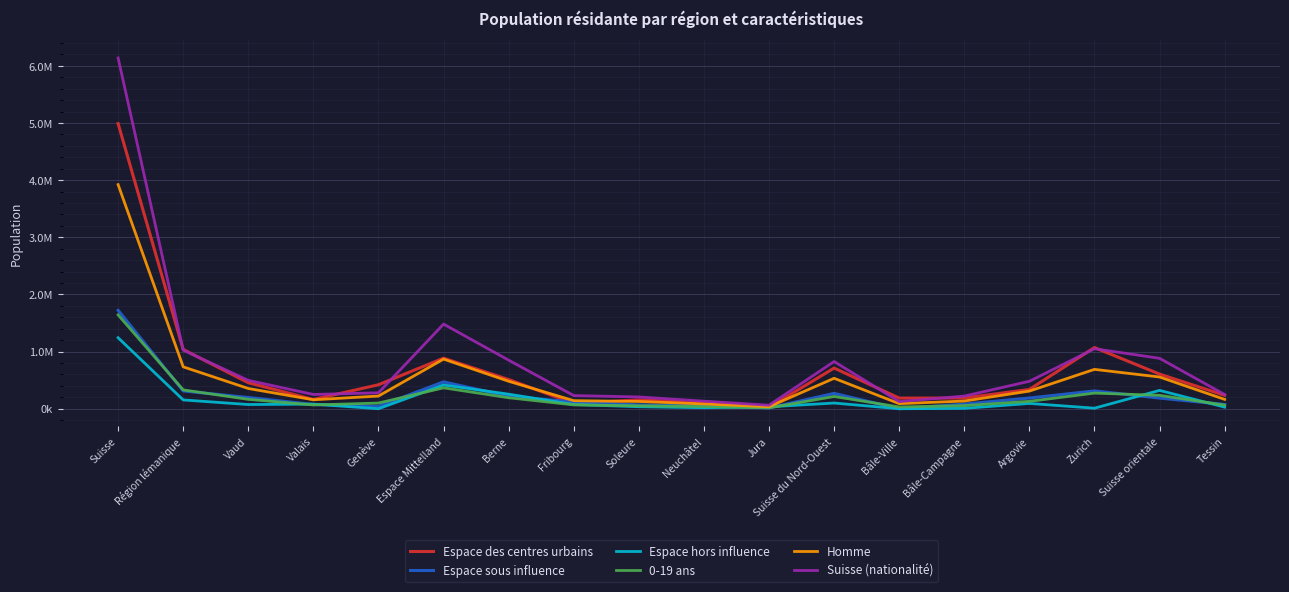

What are all the series names shown in the legend?

Espace des centres urbains, Espace sous influence, Espace hors influence, 0-19 ans, Homme, Suisse (nationalité)